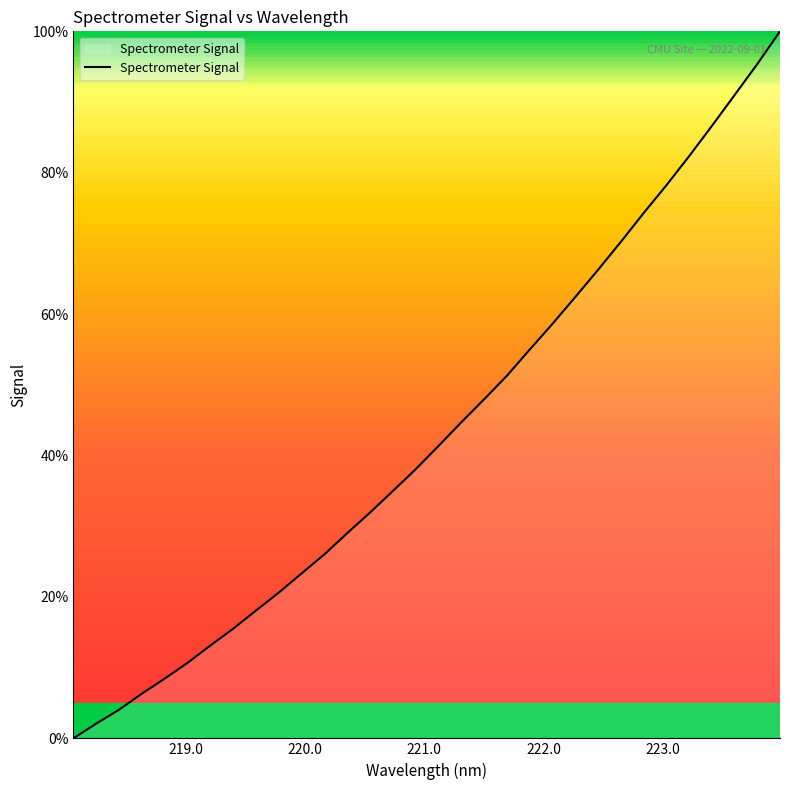

What is the difference between the second highest and minimum values?

95.4